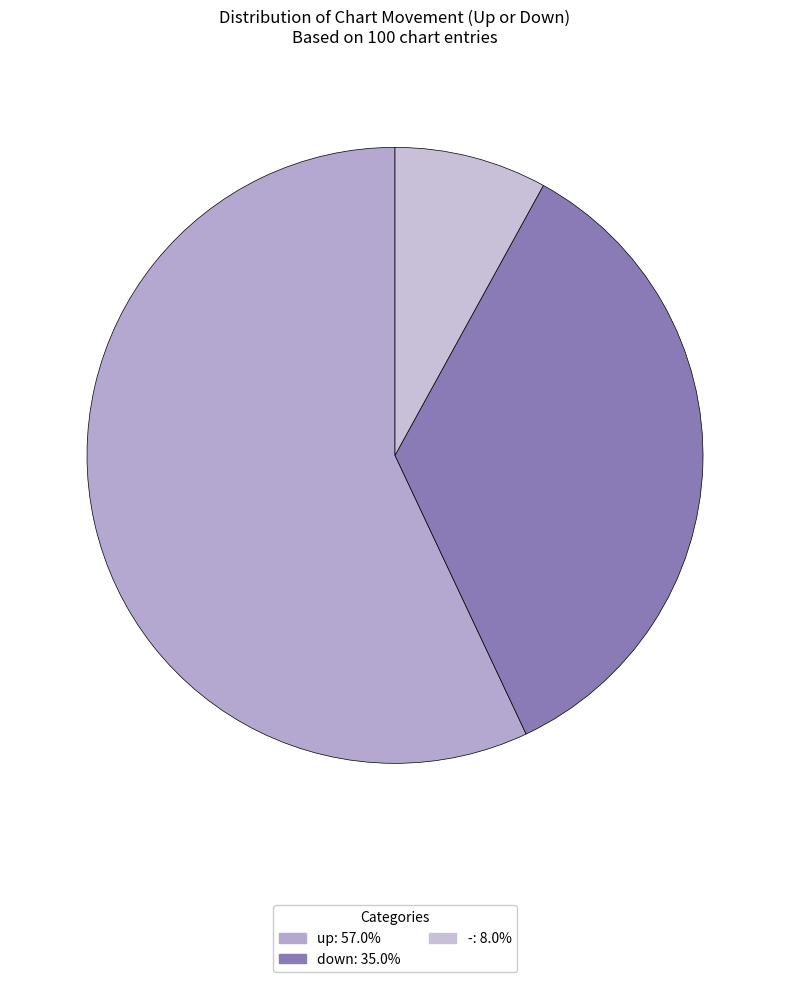

Count the number of slices in the pie.

3